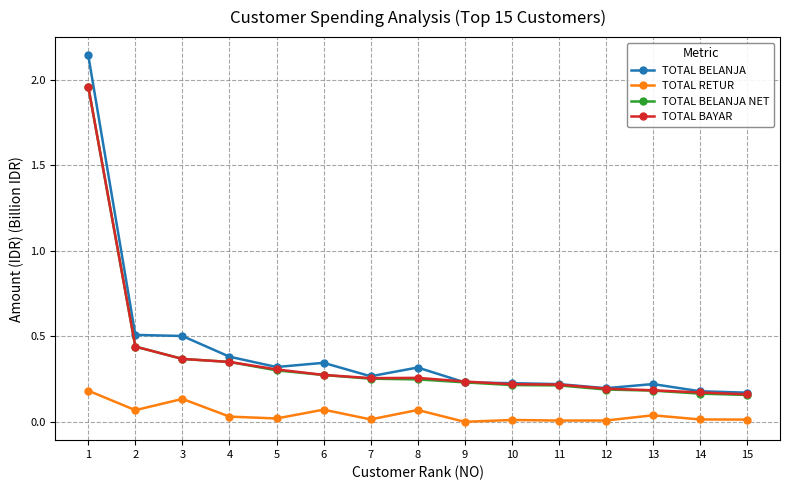

The TOTAL BELANJA NET series shows 0.1 at 8. True or false?

False